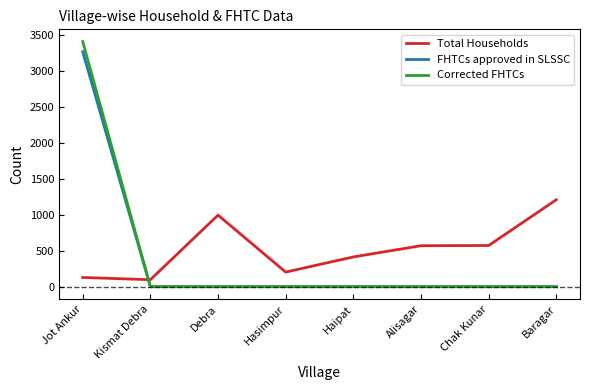

How many times do FHTCs approved in SLSSC and Total Households cross each other?

1